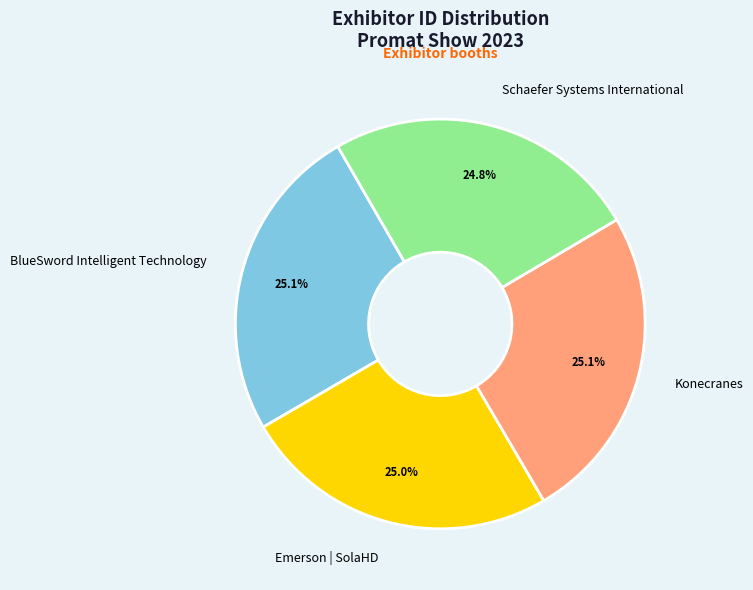

True or false: BlueSword Intelligent Technology accounts for 40% of the total.

False